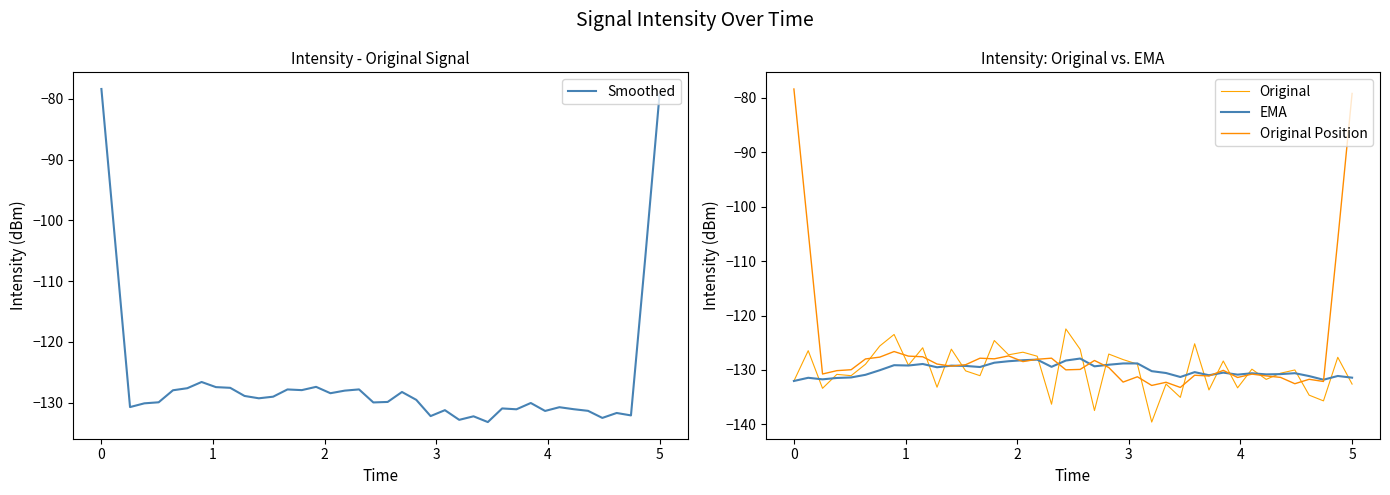

What is the highest value of the Smoothed series?

-78.4